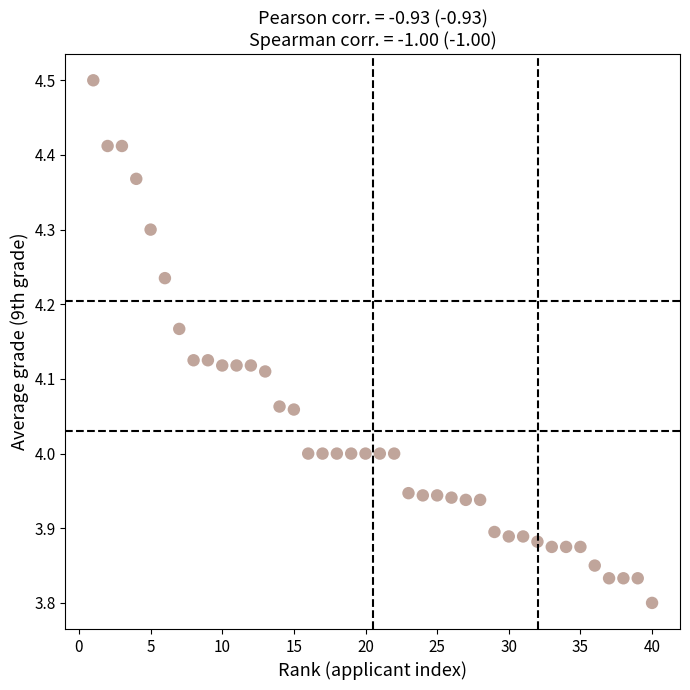

What is the range of Y values (max minus min)?

0.7